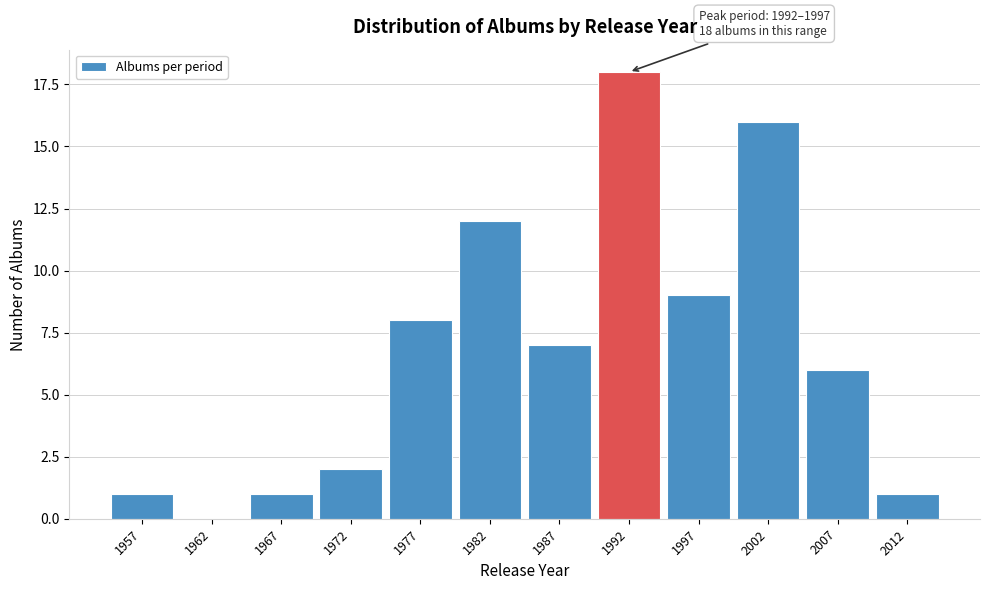

Reading right to left, transcribe all the data shown in this chart.

2012=1	2007=6	2002=16	1997=9	1992=18	1987=7	1982=12	1977=8	1972=2	1967=1	1962=0	1957=1